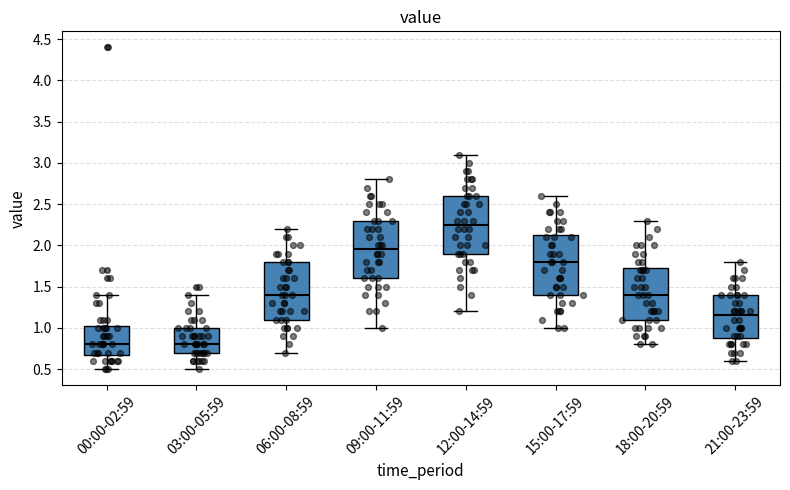

Reading left to right, read every box against the y-axis: the position of its median line, the range the box covers, and the ends of its whiskers. The values are not printed on the chart, so give them approximately, as read against the axis.

00:00-02:59: median 0.80, box 0.70 to 1.05, whiskers 0.50 to 1.40
03:00-05:59: median 0.80, box 0.70 to 1.00, whiskers 0.50 to 1.40
06:00-08:59: median 1.40, box 1.10 to 1.80, whiskers 0.70 to 2.20
09:00-11:59: median 1.95, box 1.60 to 2.30, whiskers 1.00 to 2.80
12:00-14:59: median 2.25, box 1.90 to 2.60, whiskers 1.20 to 3.10
15:00-17:59: median 1.80, box 1.40 to 2.15, whiskers 1.00 to 2.60
18:00-20:59: median 1.40, box 1.10 to 1.75, whiskers 0.80 to 2.30
21:00-23:59: median 1.15, box 0.90 to 1.40, whiskers 0.60 to 1.80